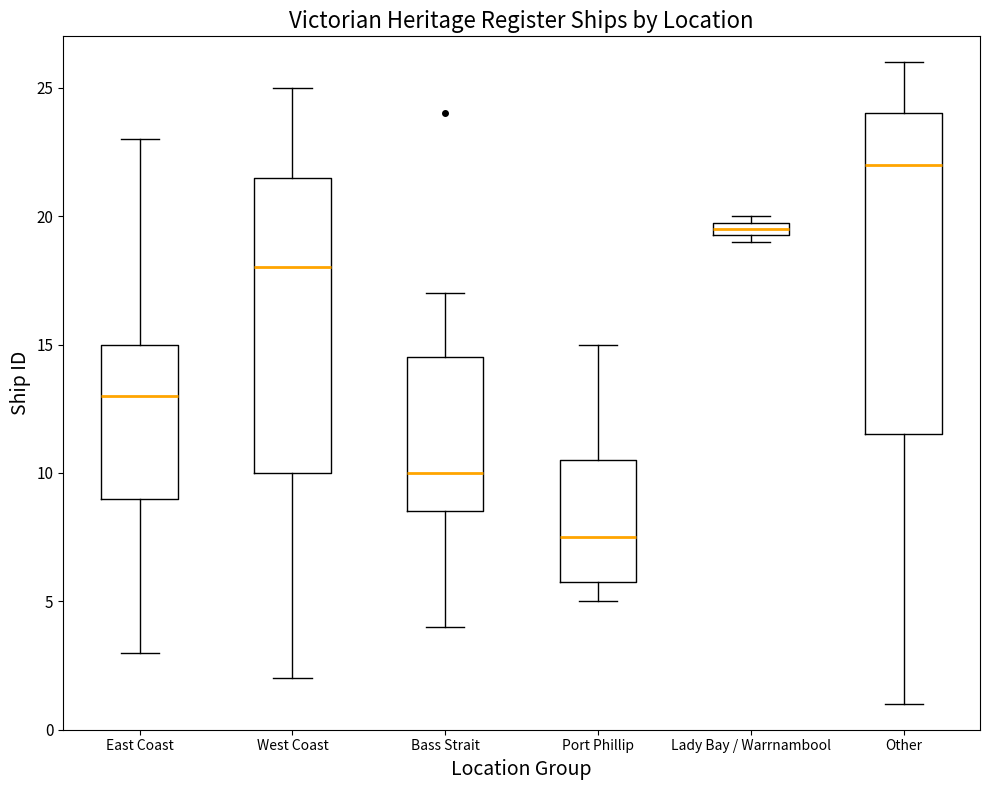

Which box is the tallest, from its lower edge to its upper edge?

Other